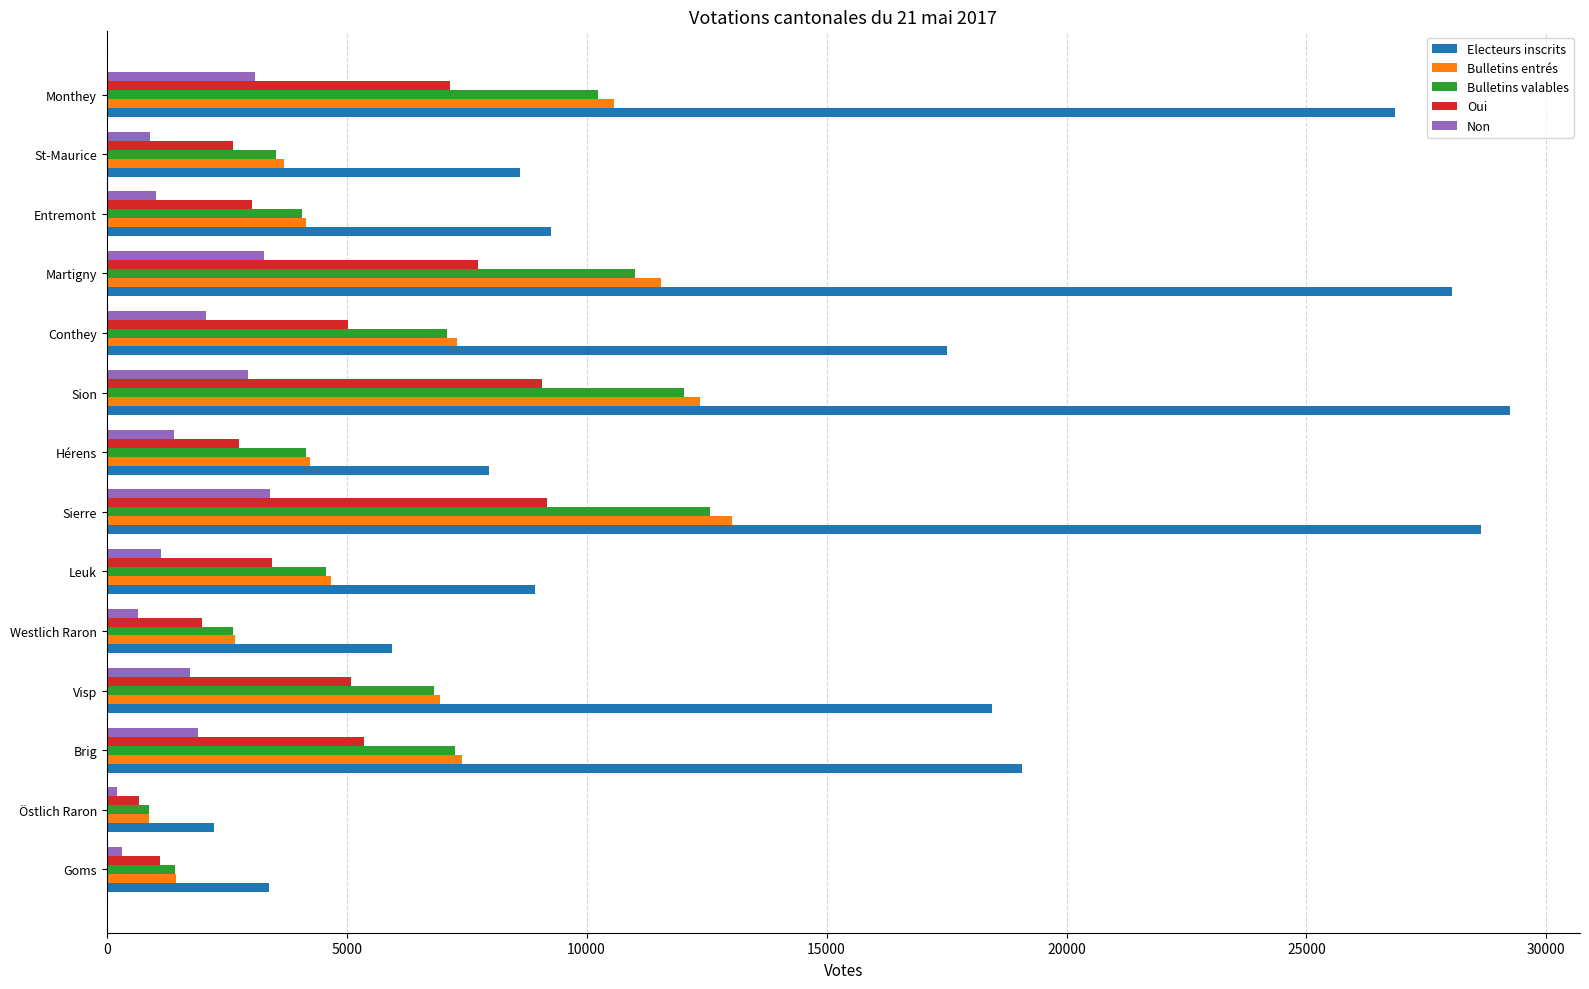

The Oui series shows 4441 at Entremont. True or false?

False